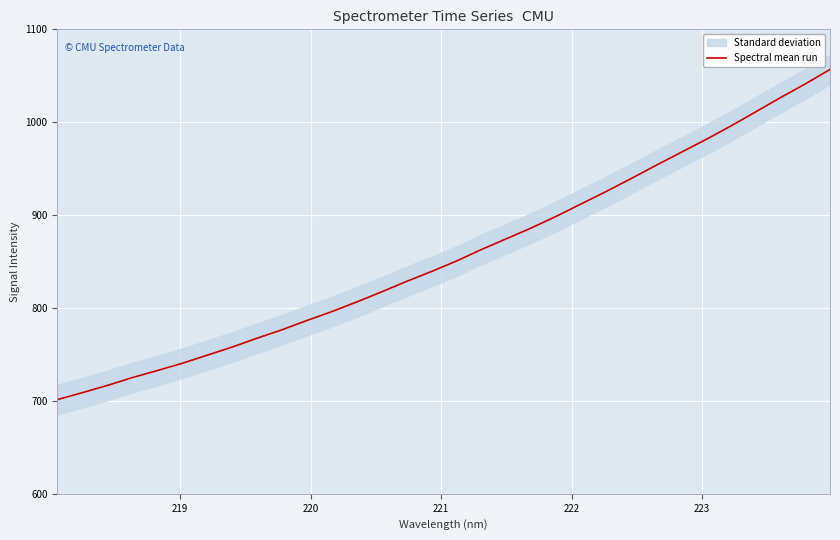

What is the minimum value for Spectral mean run?

701.4